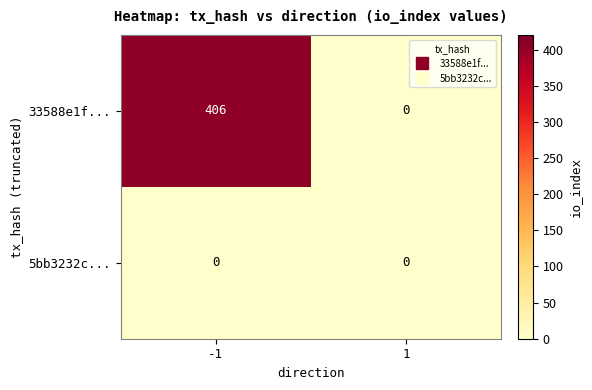

Which series has the largest total across all categories?

33588e1f...